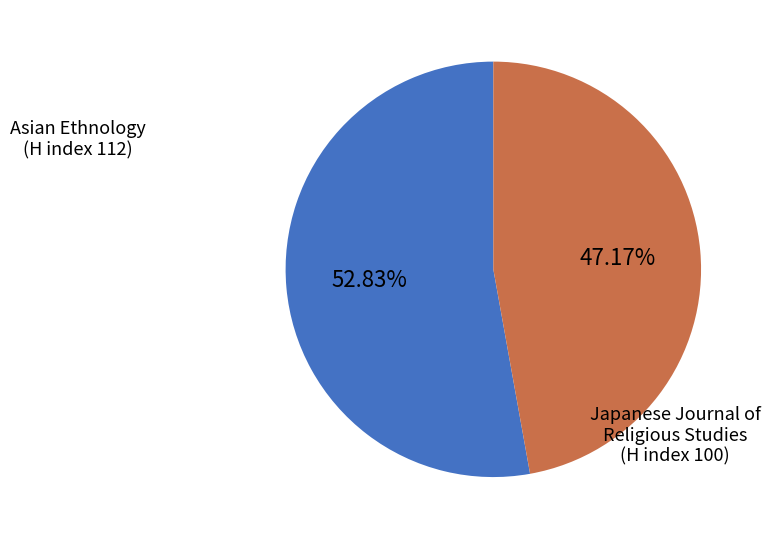

Does any single category account for the majority?

Yes